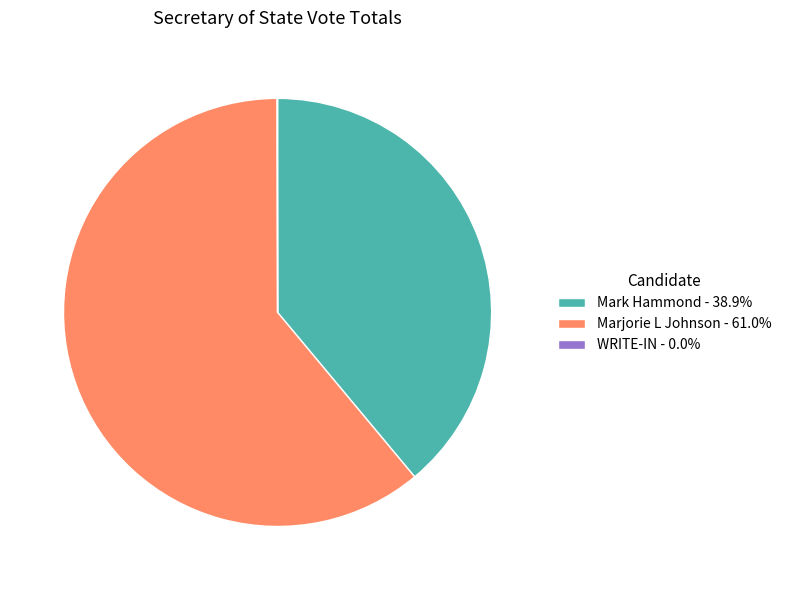

What is the smallest slice in the pie chart?

WRITE-IN